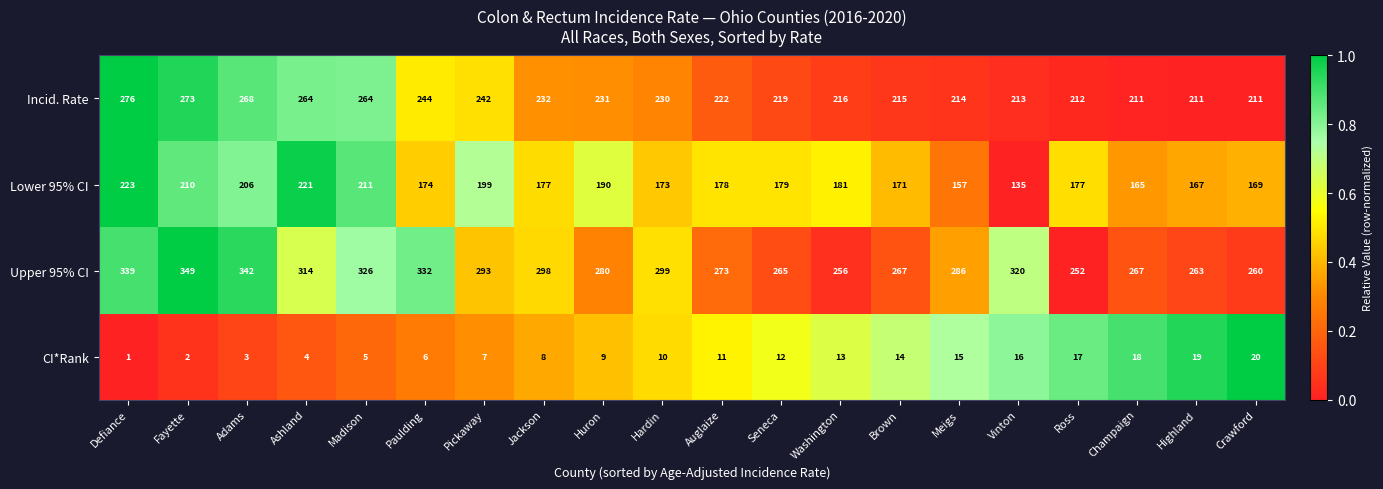

True or false: Incid. Rate has a value of 387 at Seneca.

False